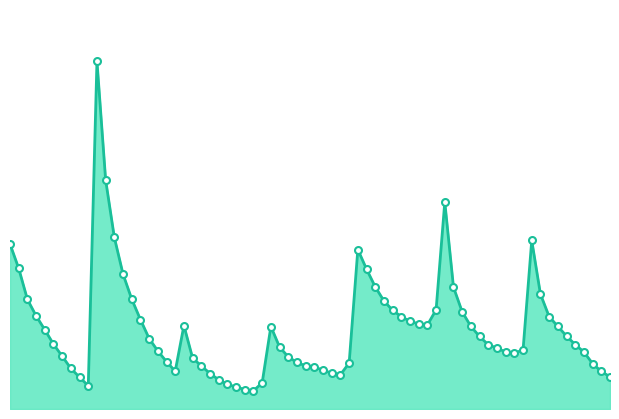

Is this an area chart (filled region under the line)?

Yes